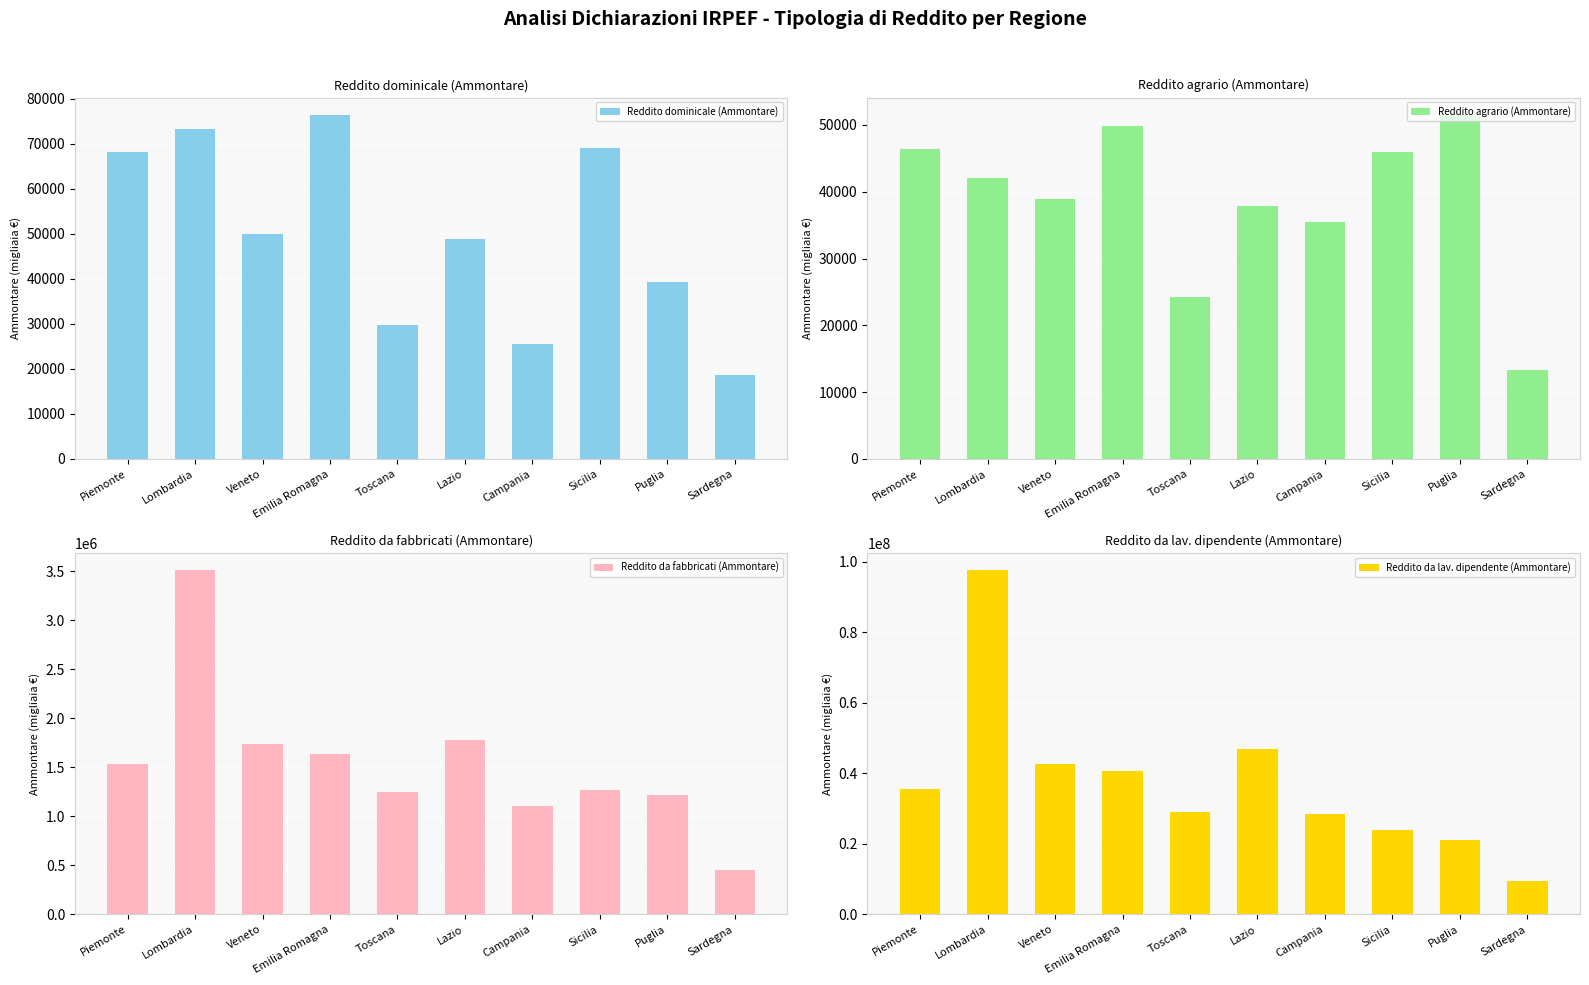

What are all the series names shown in the legend?

Reddito dominicale (Ammontare), Reddito agrario (Ammontare), Reddito da fabbricati (Ammontare), Reddito da lav. dipendente (Ammontare)